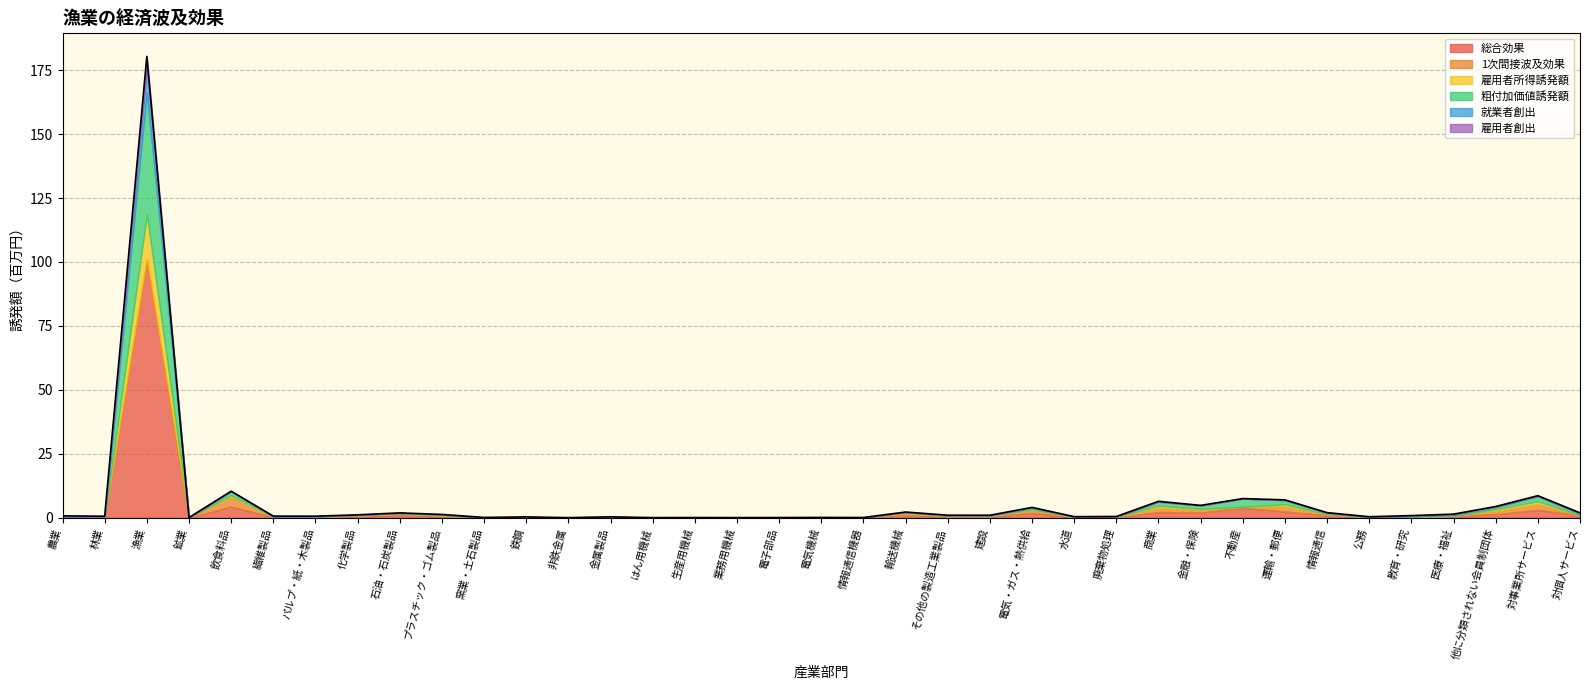

At which label is 総合効果 closest to 50?

飲食料品